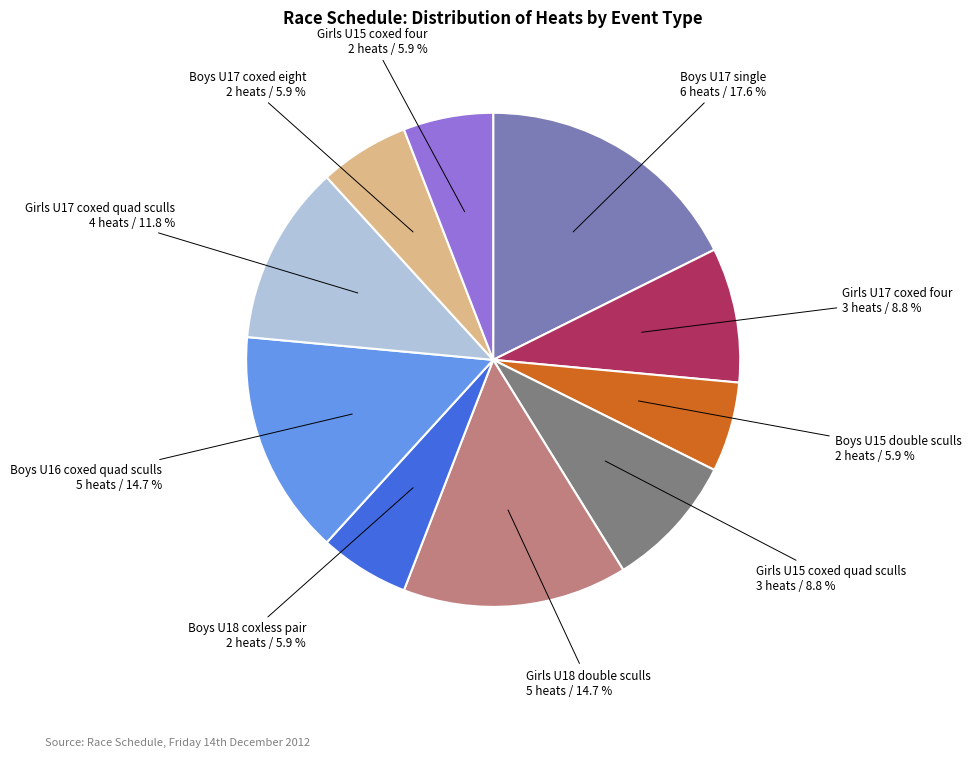

To the nearest percent, what portion does Boys U17 single represent?

18%